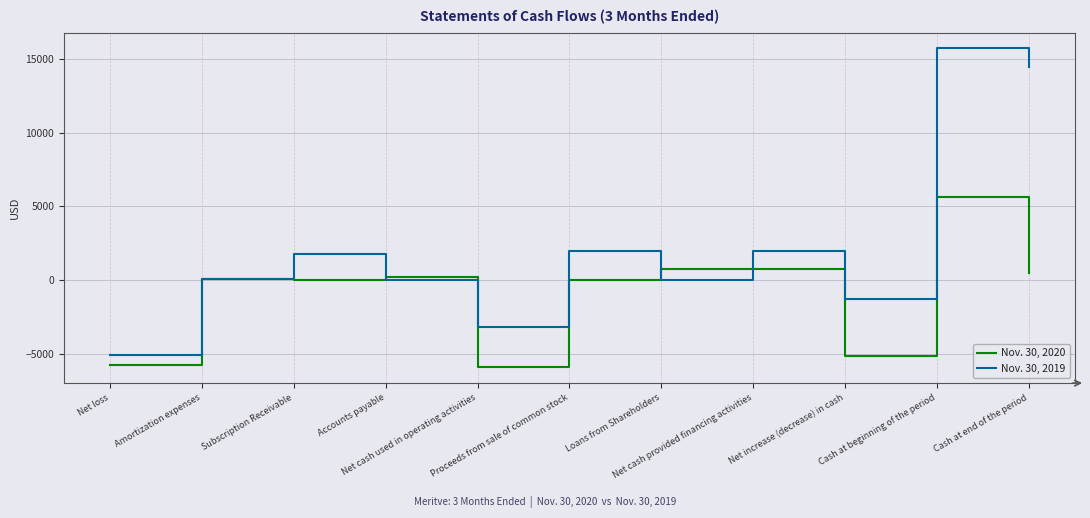

True or false: Nov. 30, 2019 and Nov. 30, 2020 cross at least once.

True